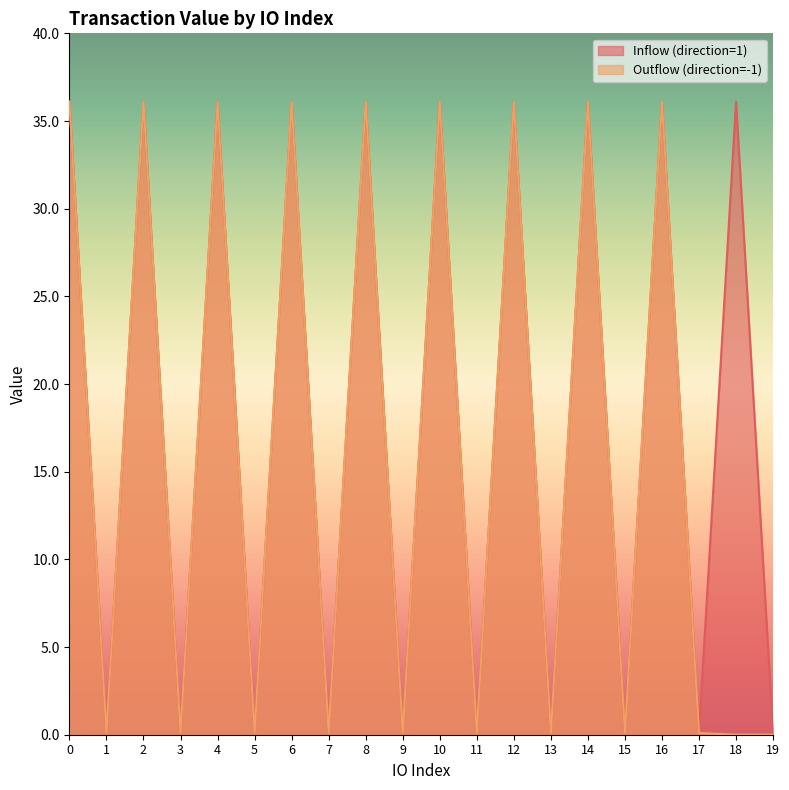

True or false: Outflow (direction=-1) and Inflow (direction=1) intersect in this chart.

False